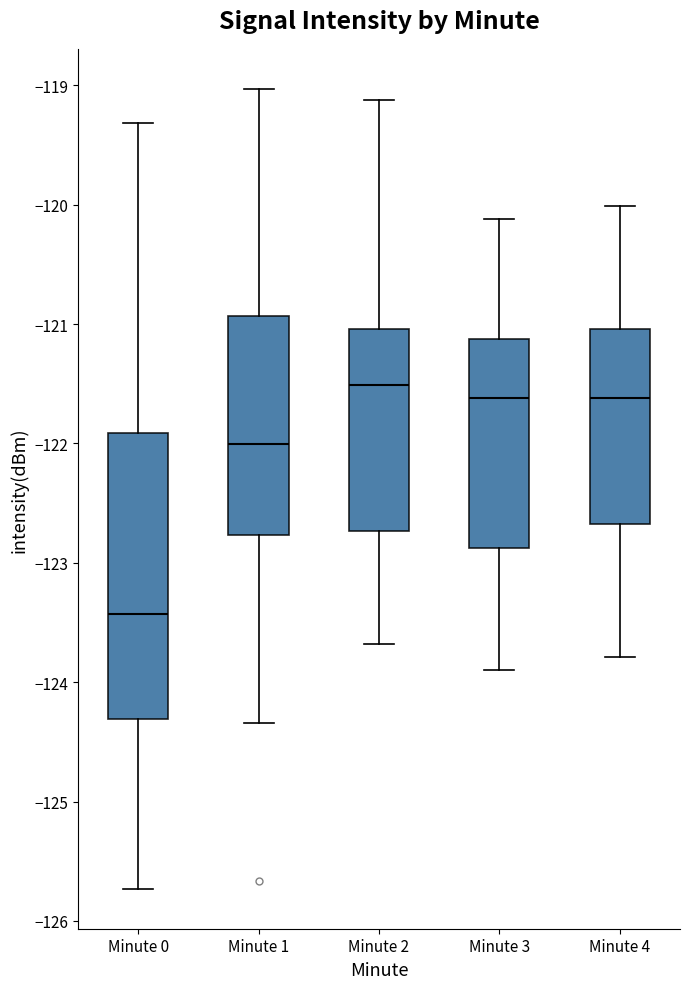

Reading left to right, transcribe this box plot: for each box, give where its median line is, the range the box spans, and where its two whiskers end, as read against the y-axis. The values are not printed on the chart, so give them approximately, as read against the axis.

Minute 0: median -123.4, box -124.3 to -121.9, whiskers -125.7 to -119.3
Minute 1: median -122.0, box -122.8 to -120.9, whiskers -124.3 to -119.0
Minute 2: median -121.5, box -122.7 to -121.0, whiskers -123.7 to -119.1
Minute 3: median -121.6, box -122.9 to -121.1, whiskers -123.9 to -120.1
Minute 4: median -121.6, box -122.7 to -121.0, whiskers -123.8 to -120.0